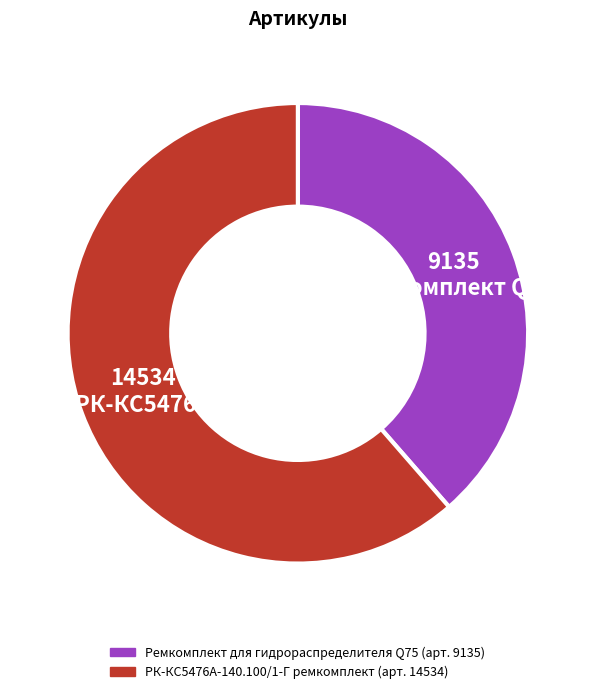

Count the number of slices in the pie.

2